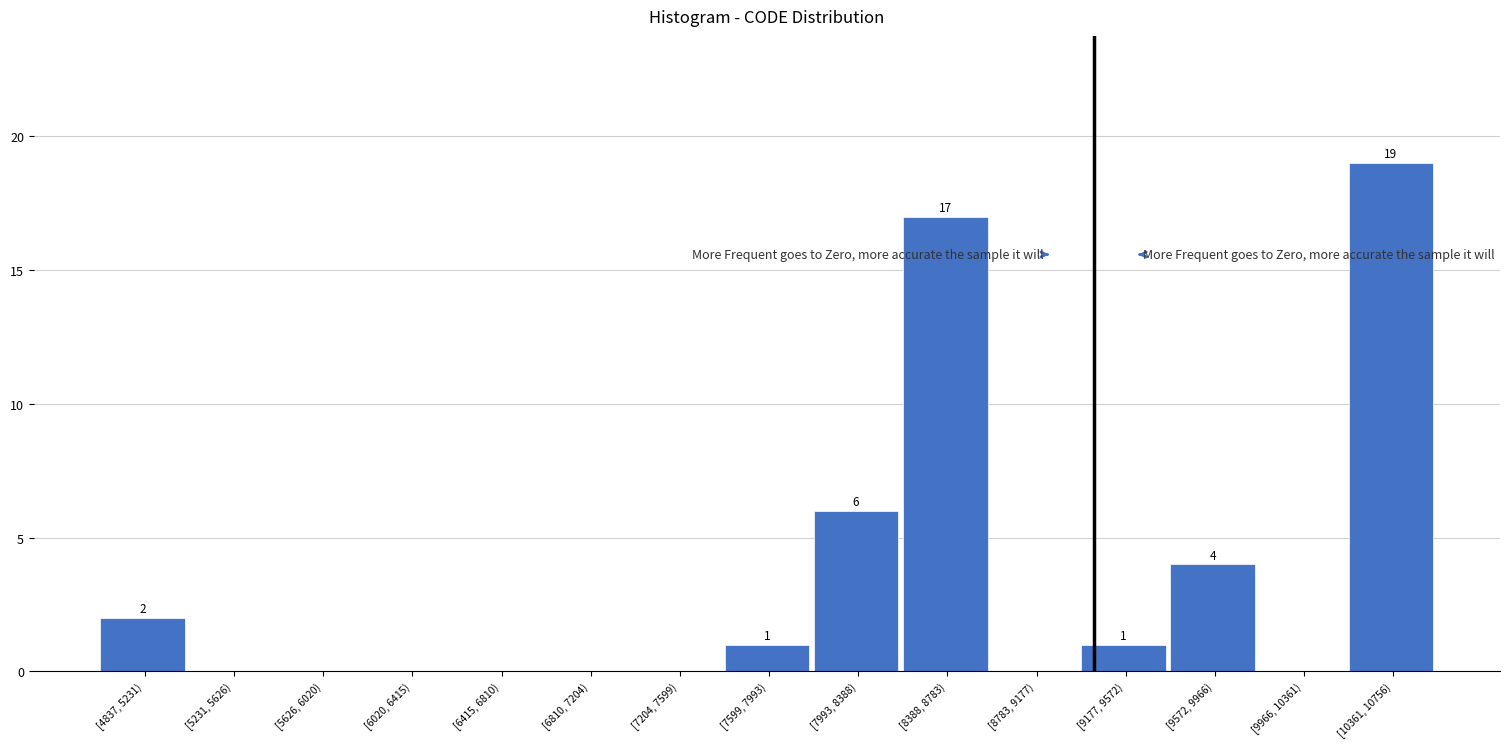

Reading left to right, what are all the values shown in this chart?

[4837, 5231)=2	[5231, 5626)=0	[5626, 6020)=0	[6020, 6415)=0	[6415, 6810)=0	[6810, 7204)=0	[7204, 7599)=0	[7599, 7993)=1	[7993, 8388)=6	[8388, 8783)=17	[8783, 9177)=0	[9177, 9572)=1	[9572, 9966)=4	[9966, 10361)=0	[10361, 10756)=19